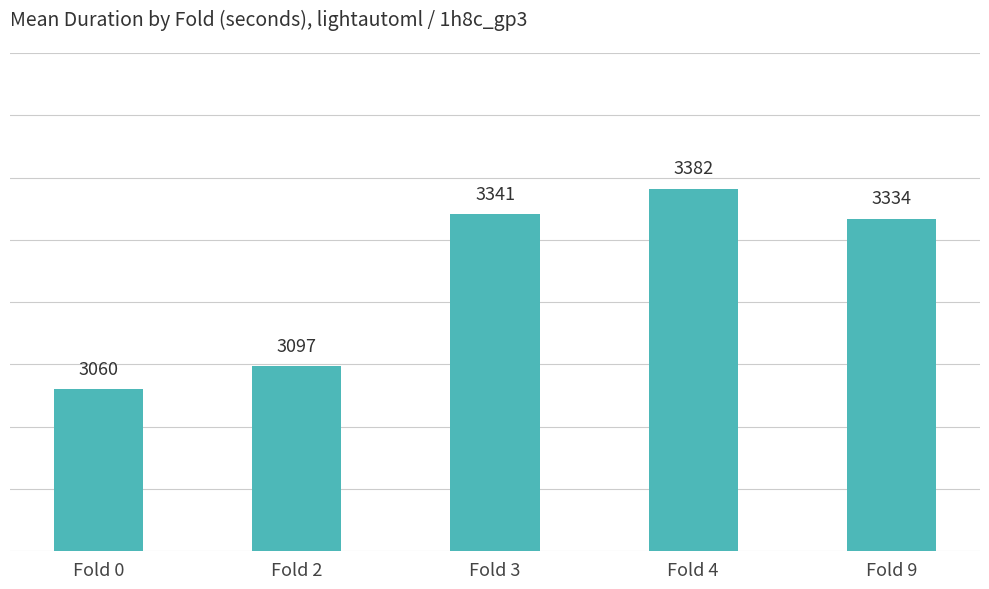

List the labels in order of value, smallest first.

Fold 0, Fold 2, Fold 9, Fold 3, Fold 4